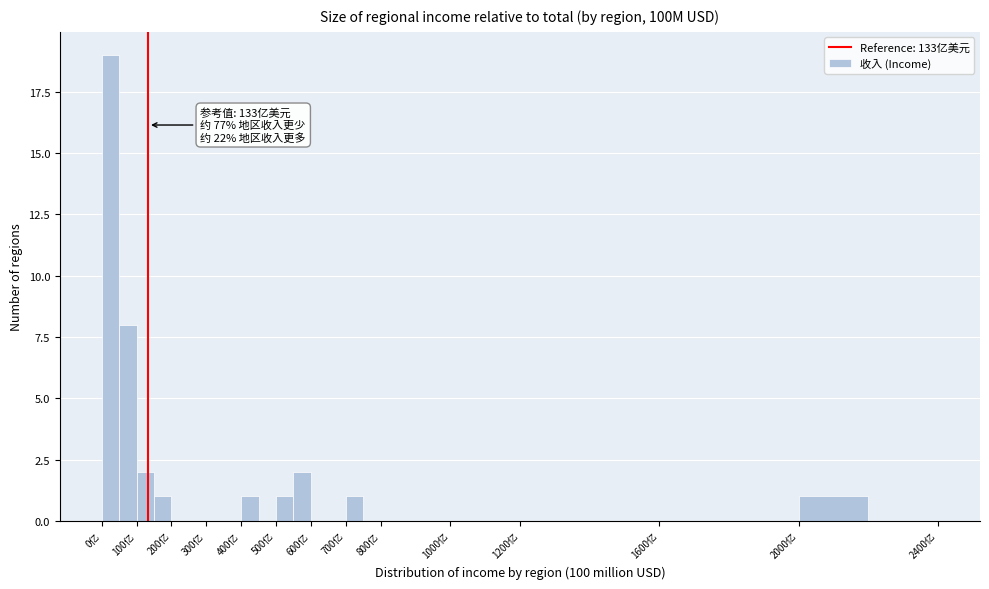

Over which range of the x-axis is the bar tallest?

0 to 50